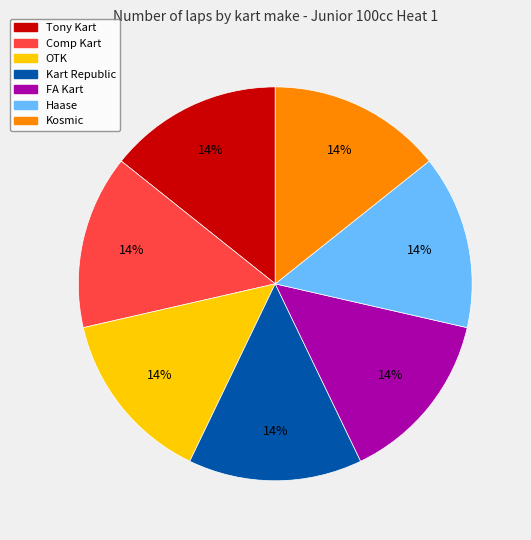

Is there a majority slice in this chart?

No